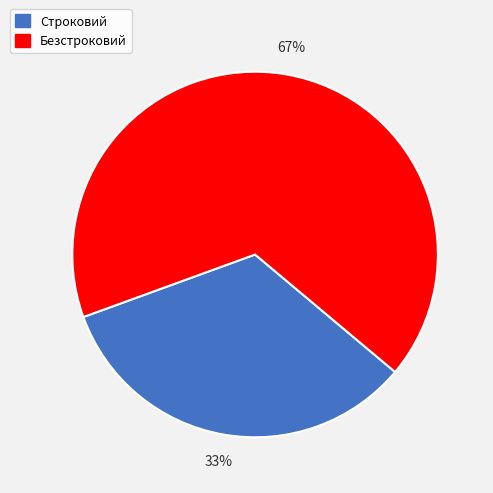

Rank the categories by value from highest to lowest.

Безстроковий, Строковий